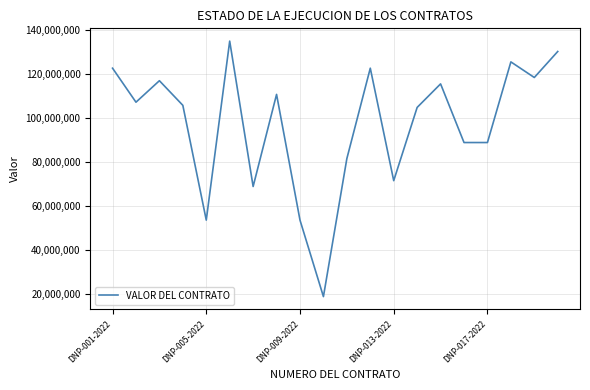

What is the difference between the maximum and minimum values?

116223972